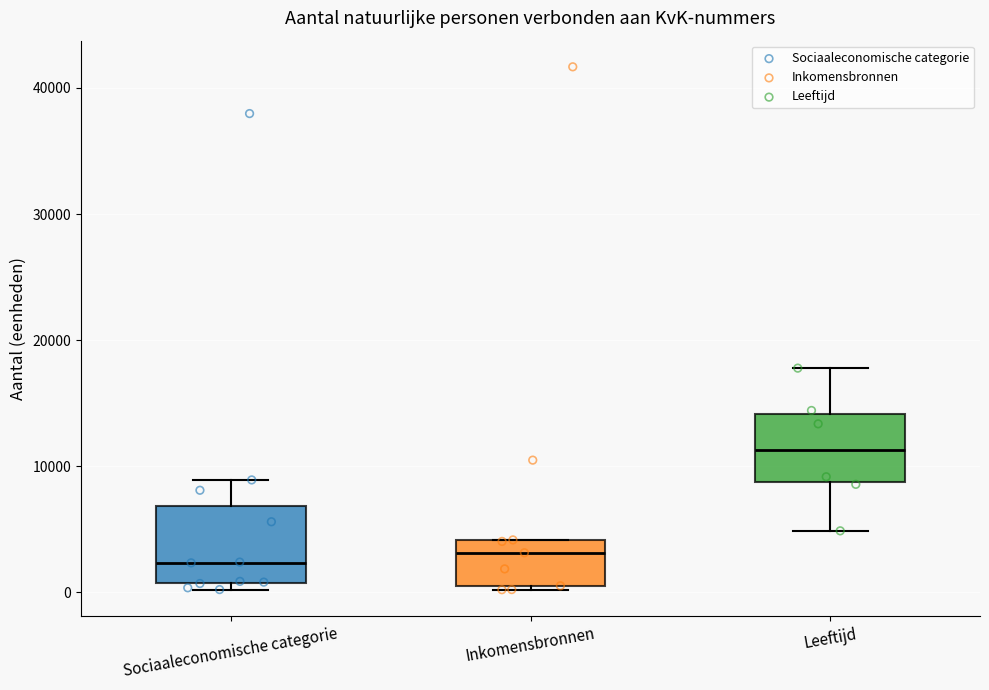

Where does the upper whisker of the box for Sociaaleconomische categorie end on the y-axis? The values are not printed on the chart, so give them approximately, as read against the axis.

9000